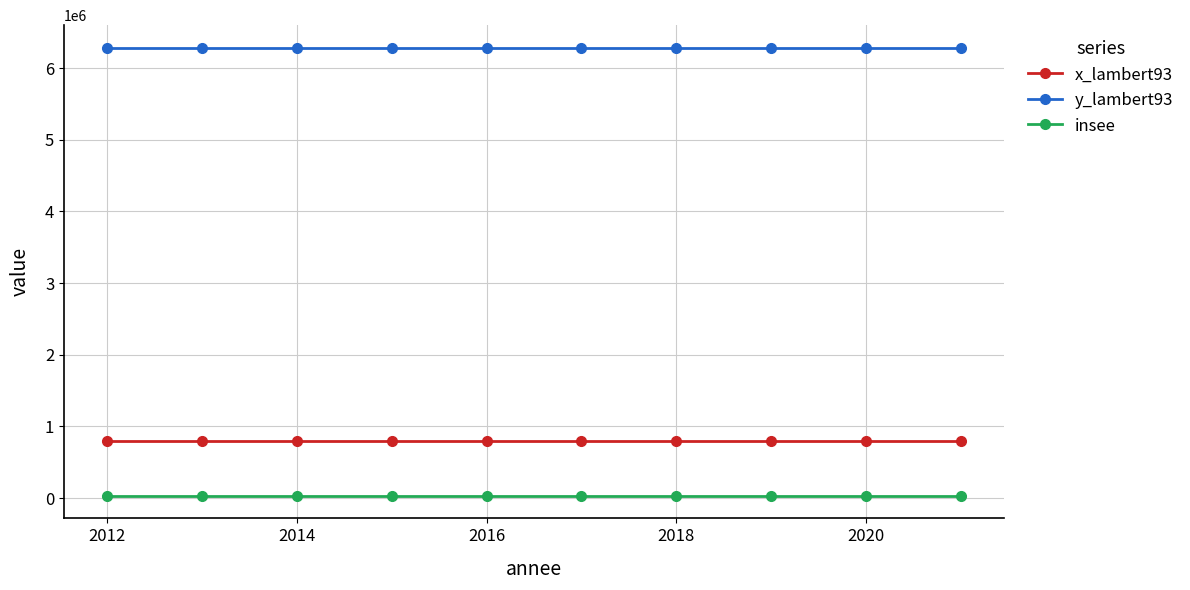

At how many categories does at least one series exceed 1485336?

10